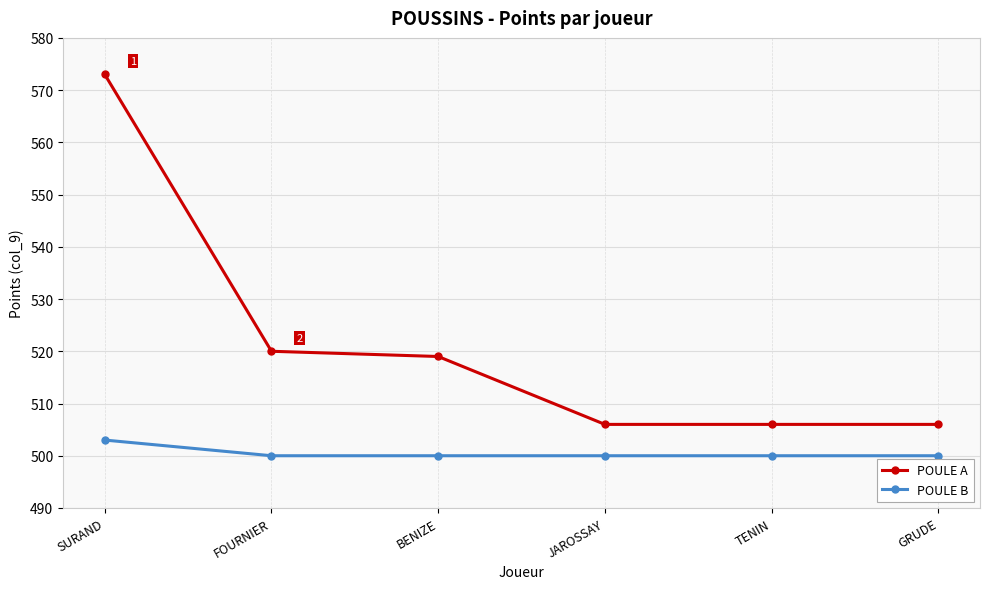

Count the POULE B values in the range 500 to 501.

5